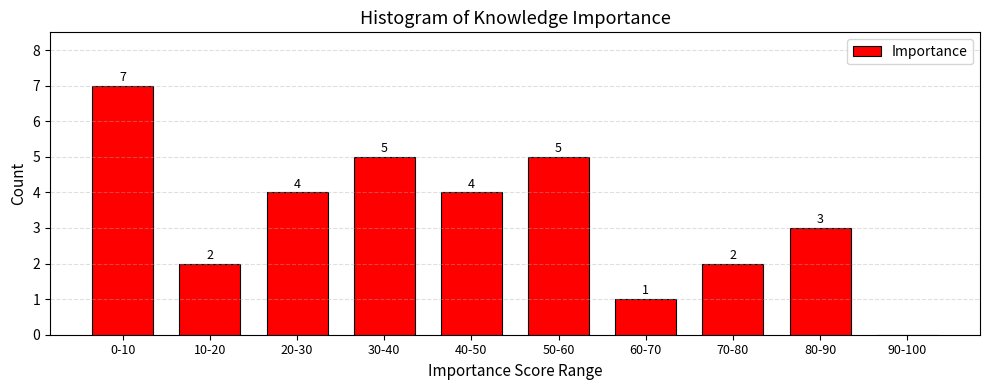

Reading left to right, transcribe all the data shown in this chart.

0-10=7	10-20=2	20-30=4	30-40=5	40-50=4	50-60=5	60-70=1	70-80=2	80-90=3	90-100=0